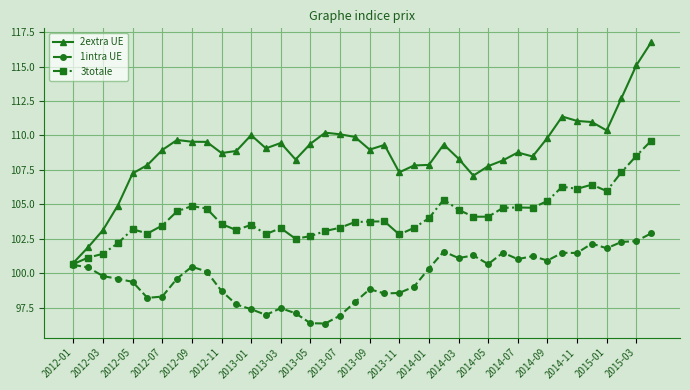

What is the value of the 1intra UE point at the 14th from the left?

97.0